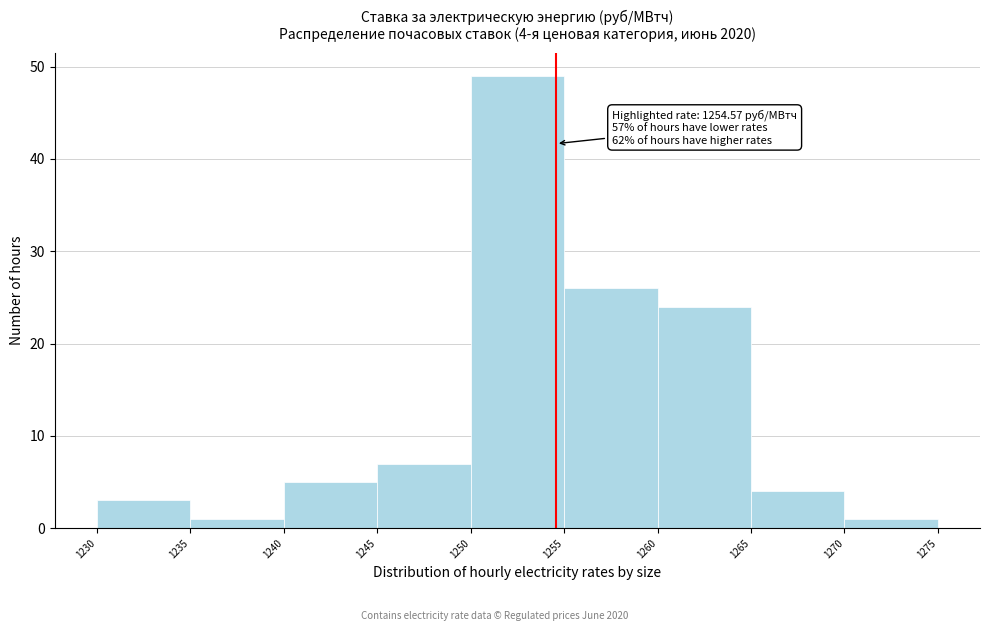

Which range on the x-axis has the tallest bar?

1250 to 1255